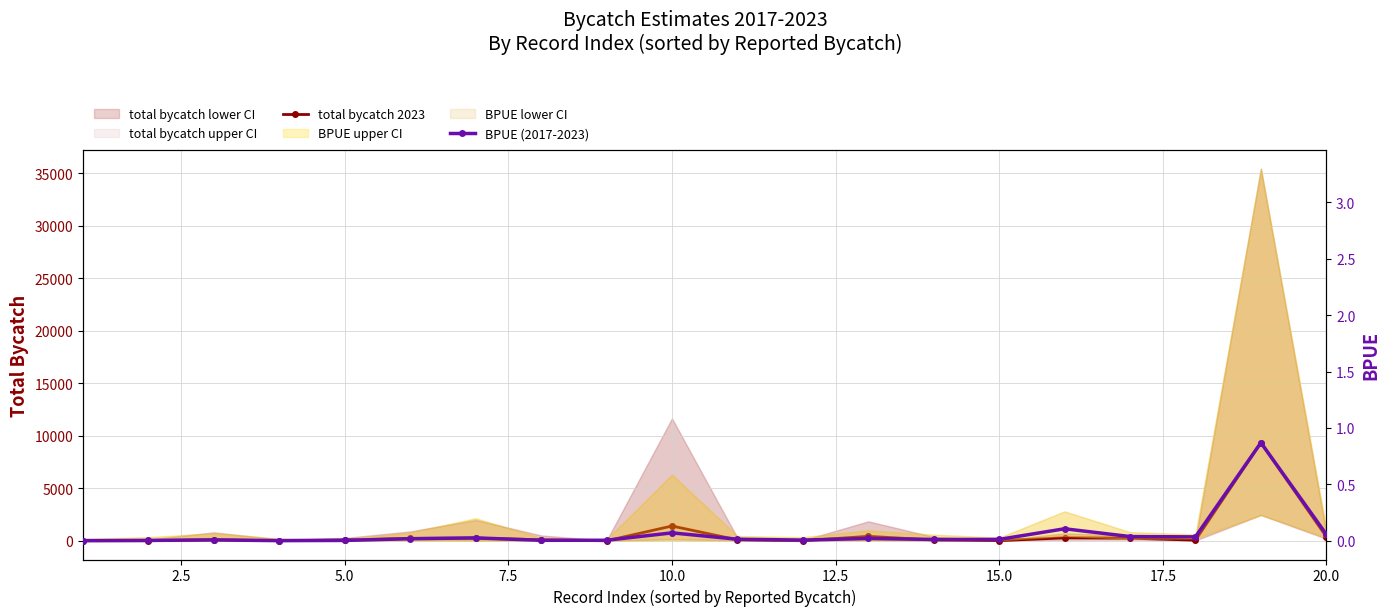

True or false: BPUE (2017-2023) and total bycatch 2023 intersect in this chart.

False